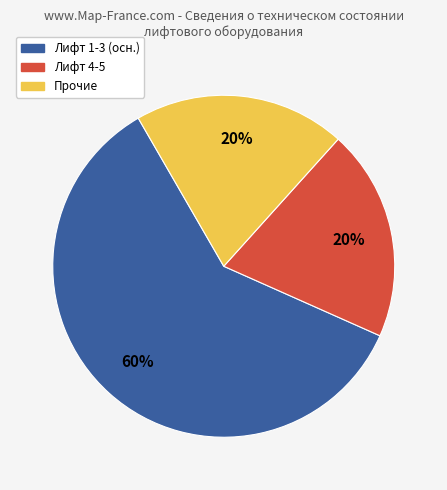

To the nearest percent, what is the average slice percentage?

33%